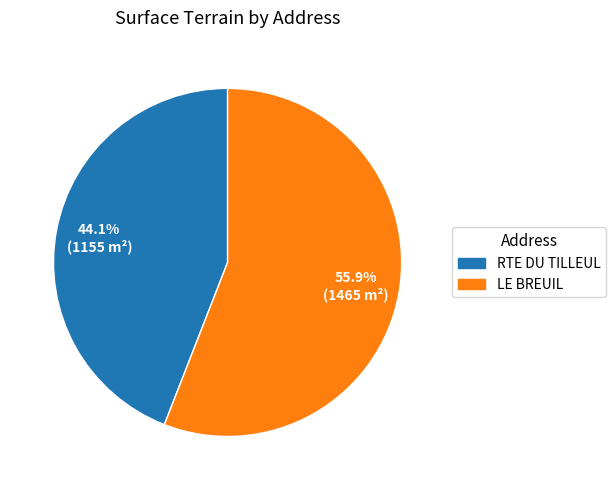

What percentage is NOT represented by LE BREUIL?

44.1%